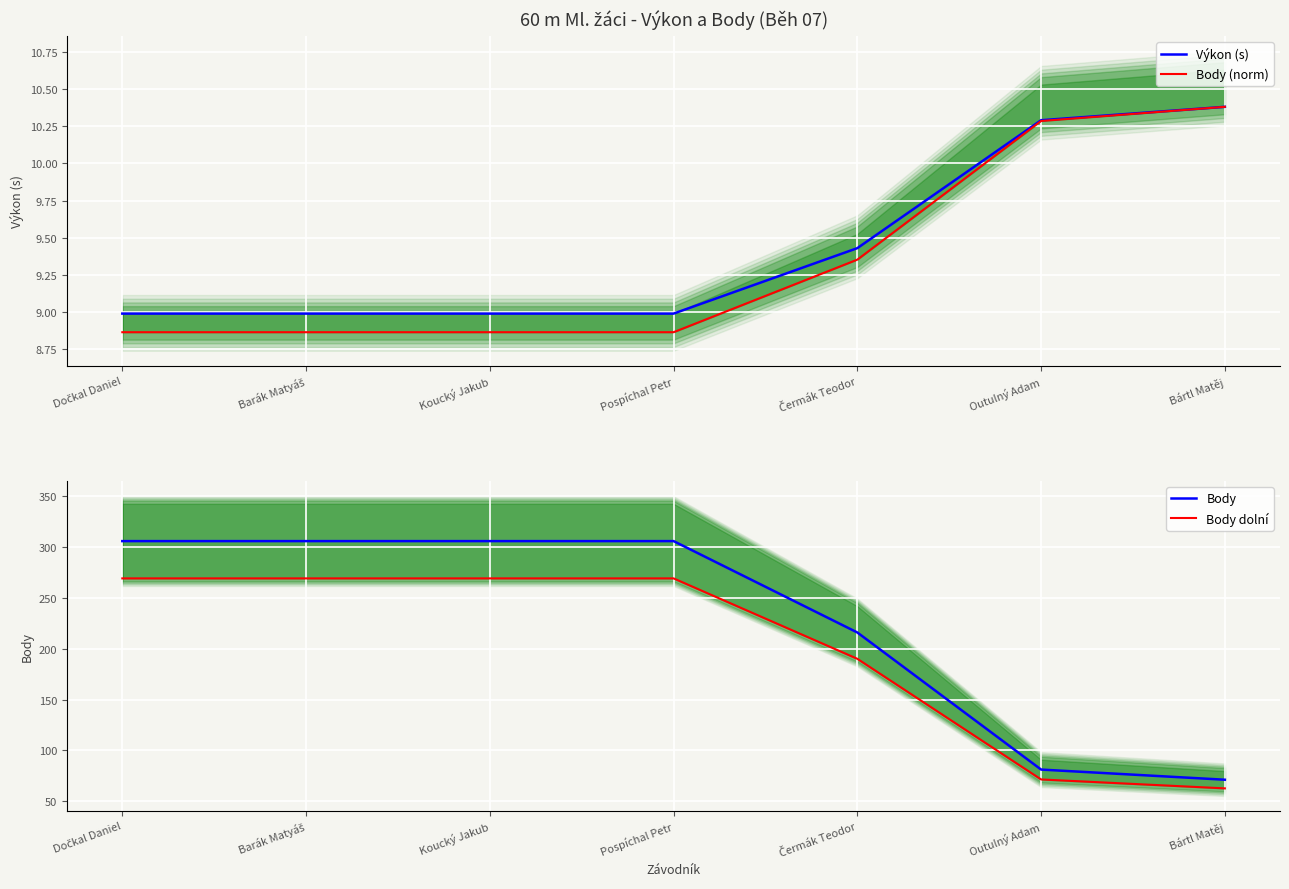

Between Dočkal Daniel and Čermák Teodor, which series saw the biggest shift?

Body